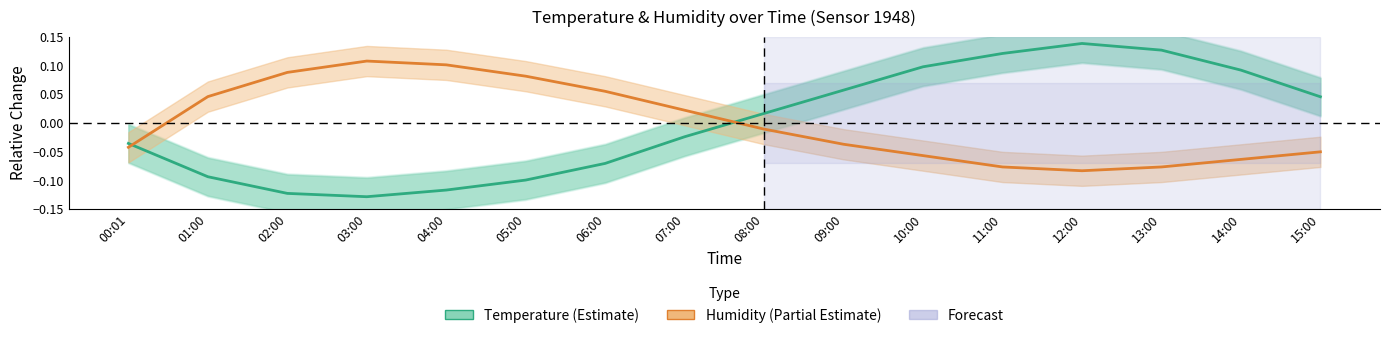

Is it true that Temperature (Estimate) equals 0.0 at 15:00?

True